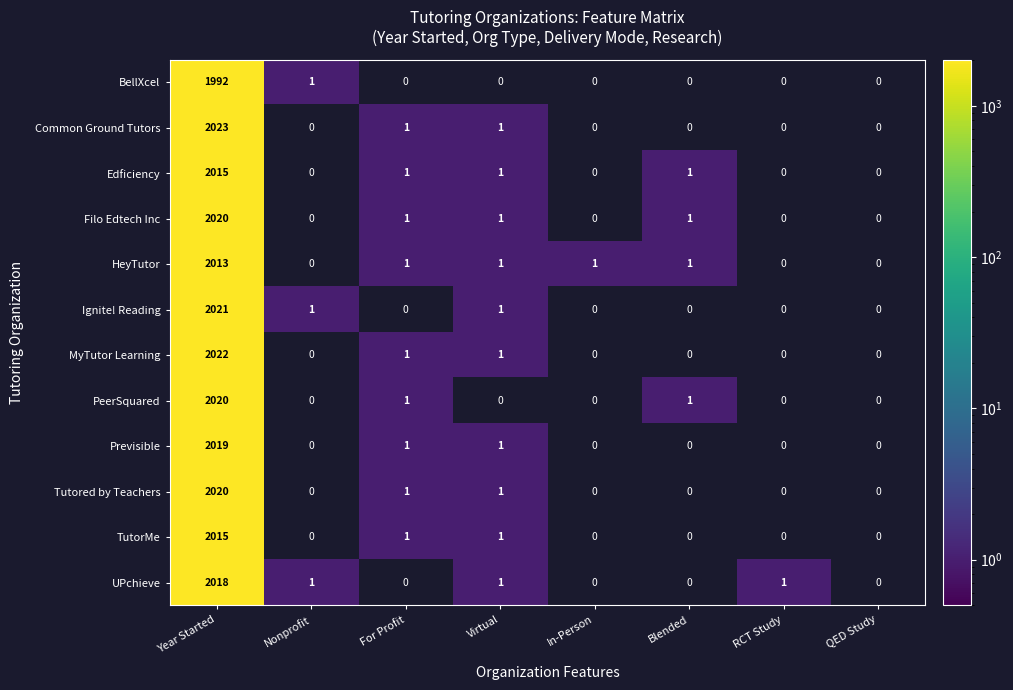

Count the number of data series in this chart.

12